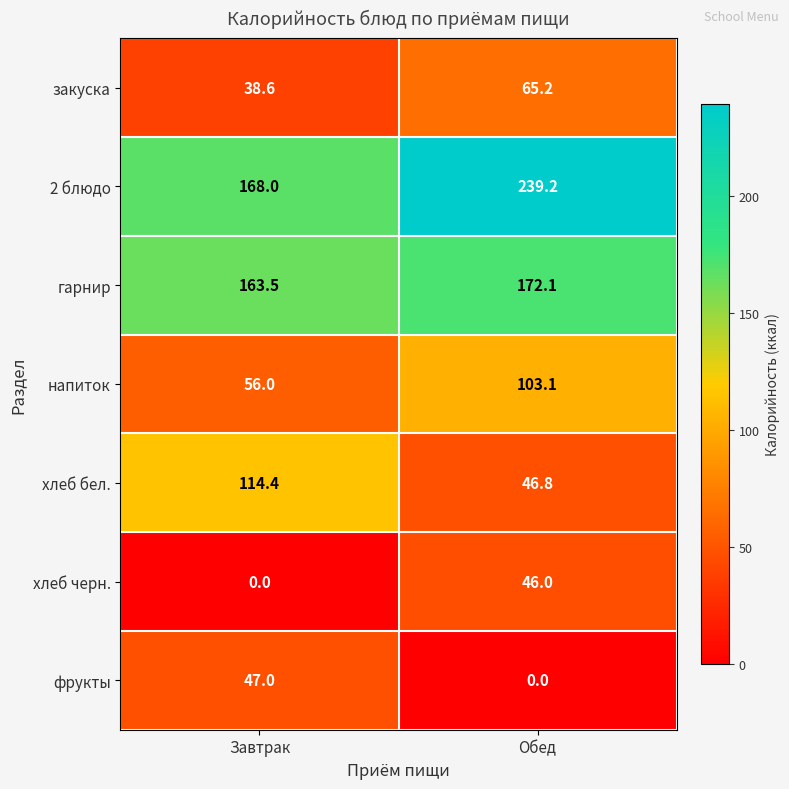

What is the minimum value for напиток?

56.0